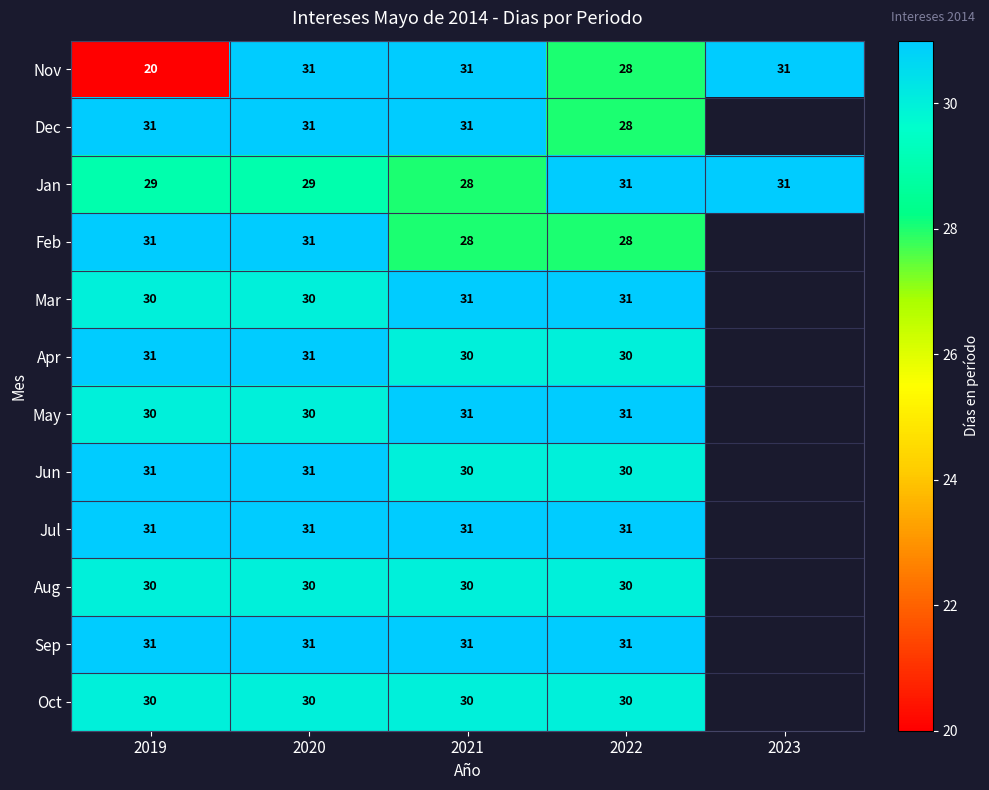

What is the total value across all series at 2022?

359